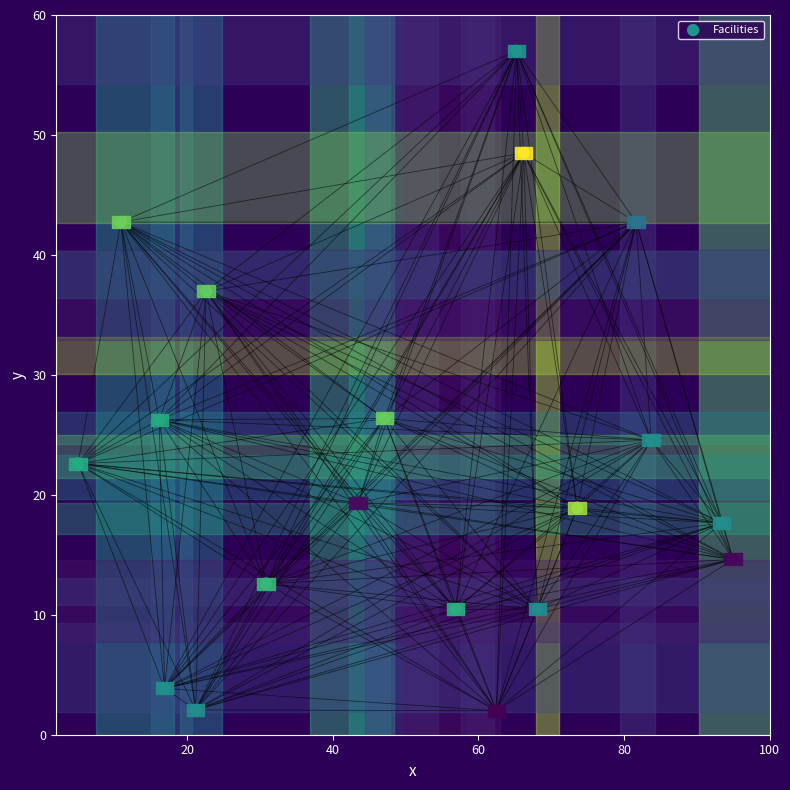

What is the range of X values (max minus min)?

90.0